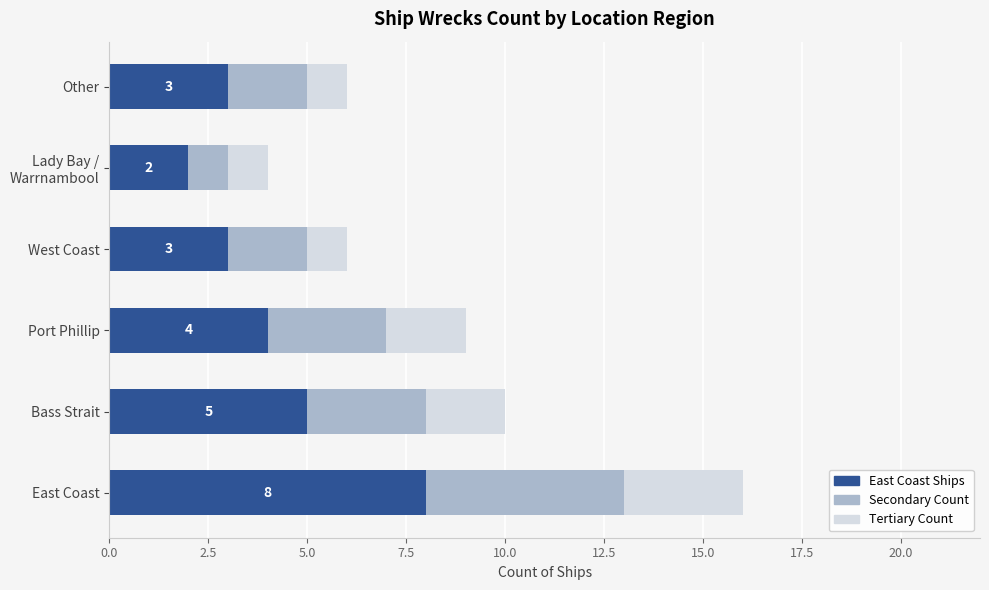

What is the highest value of the East Coast Ships series?

8